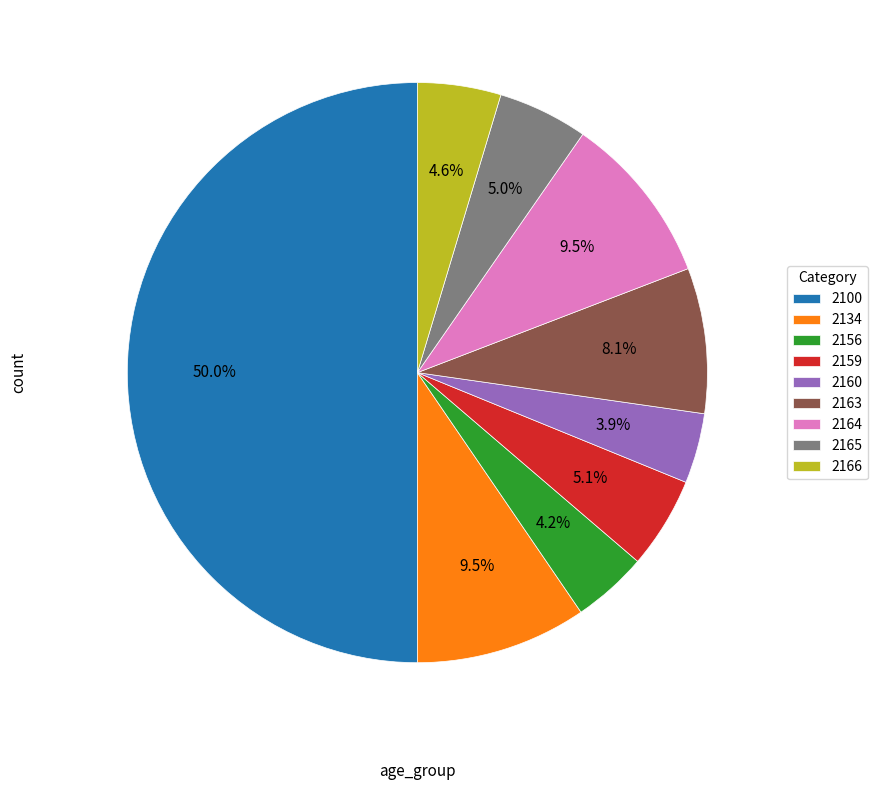

To the nearest percent, what percentage of the pie is 2100?

50%